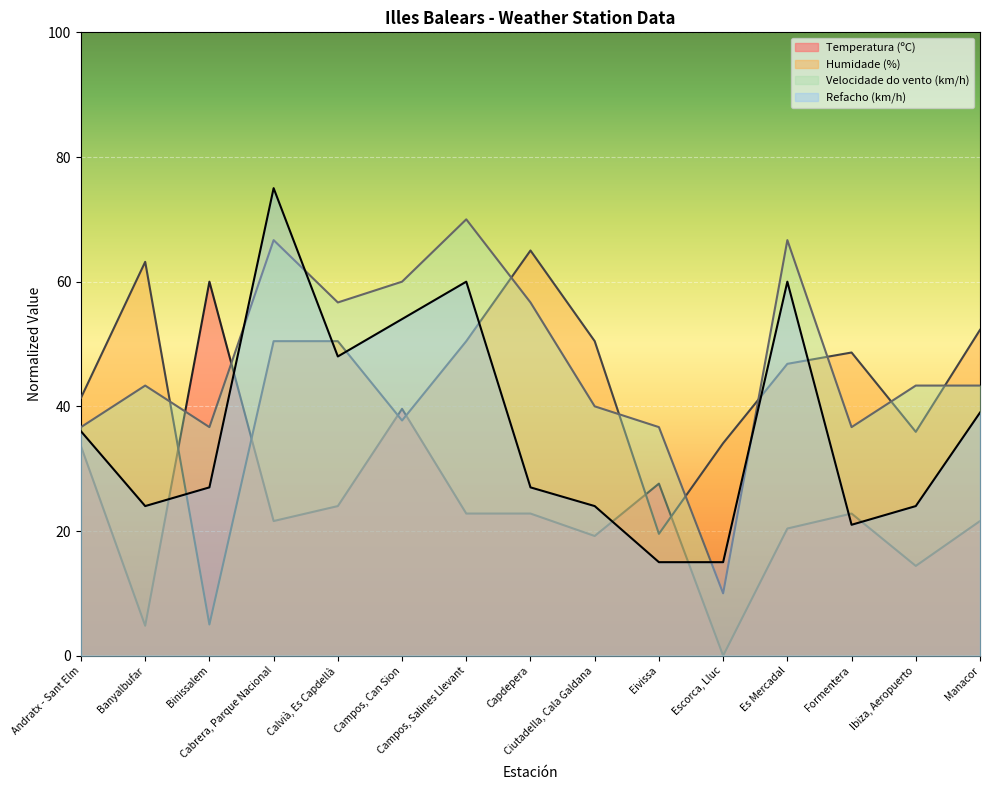

Which series ends up on top after the final intersection of Velocidade do vento (km/h) and Temperatura (ºC)?

Velocidade do vento (km/h)